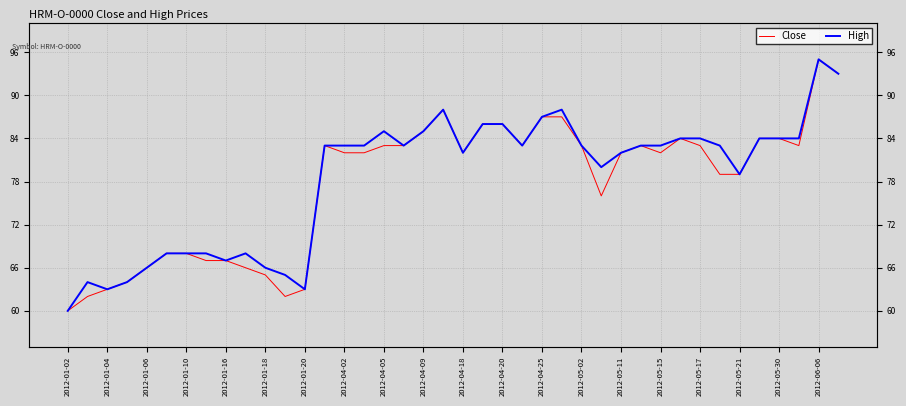

What is the sum of all Close values?

3108